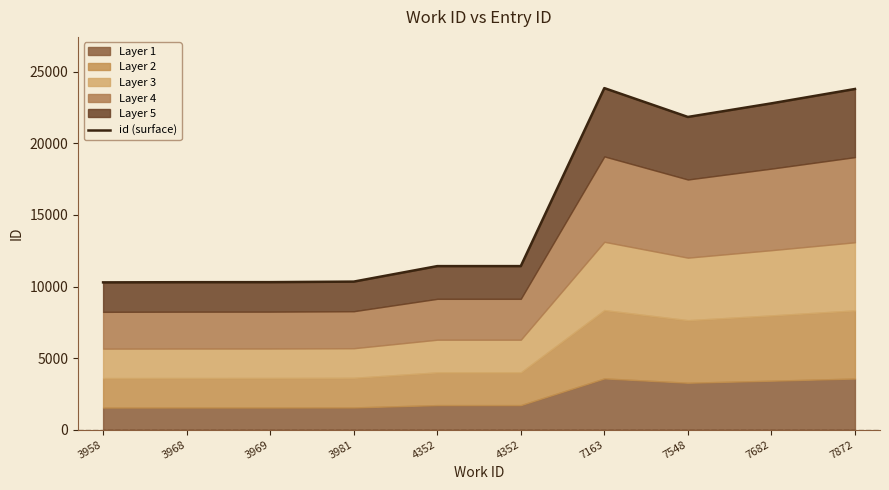

At which category does the chart reach its peak across all series?

7163